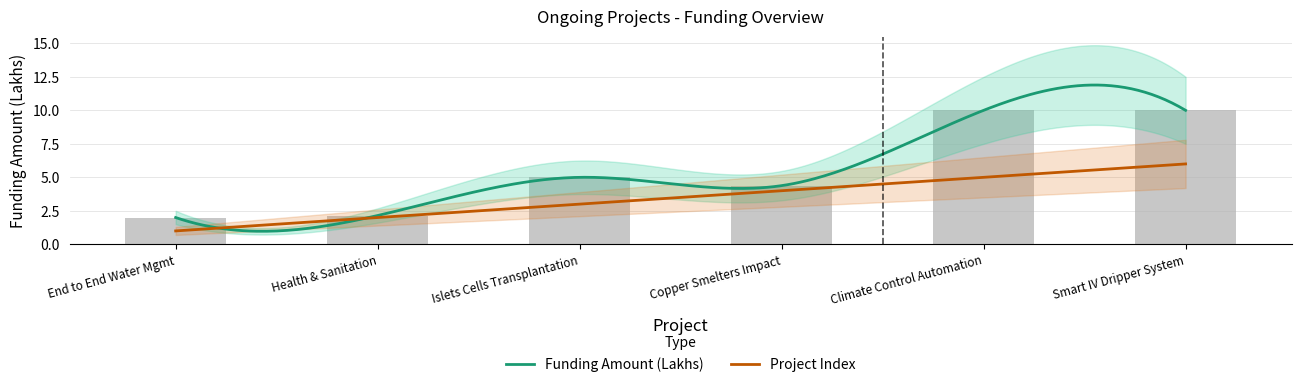

Is it true that the value at Climate Control Automation is 16.9?

False